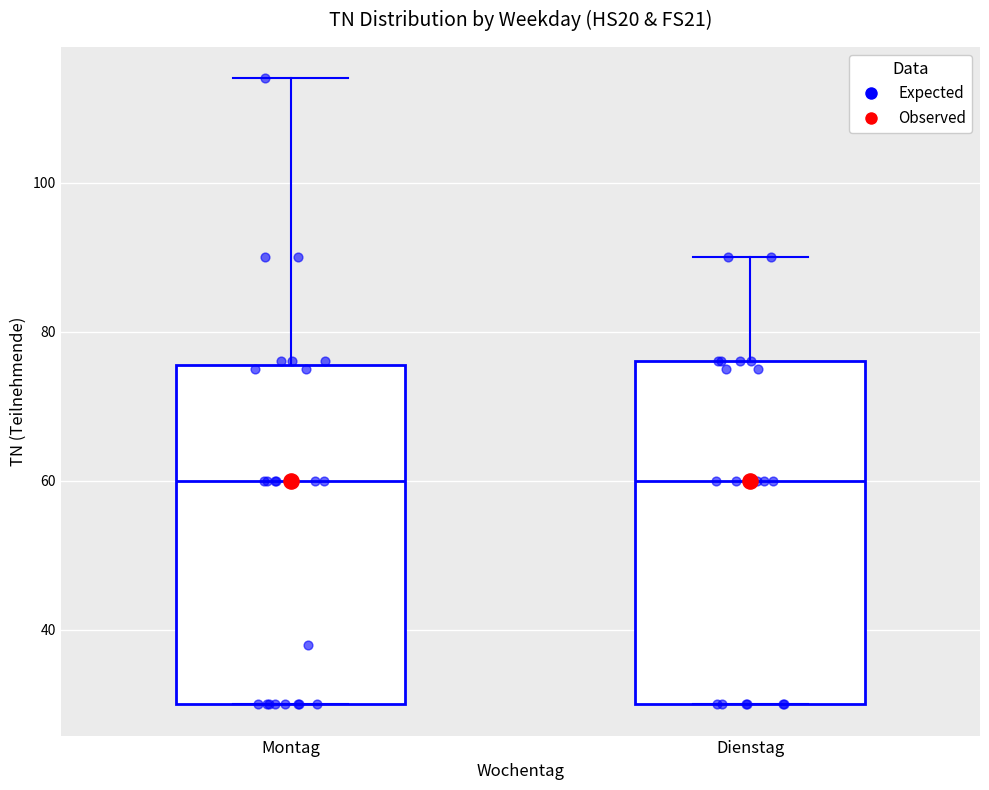

Reading left to right, transcribe this box plot: for each box, give where its median line is, the range the box spans, and where its two whiskers end, as read against the y-axis. The values are not printed on the chart, so give them approximately, as read against the axis.

Montag: median 60, box 30 to 76, whiskers 30 to 114
Dienstag: median 60, box 30 to 76, whiskers 30 to 90